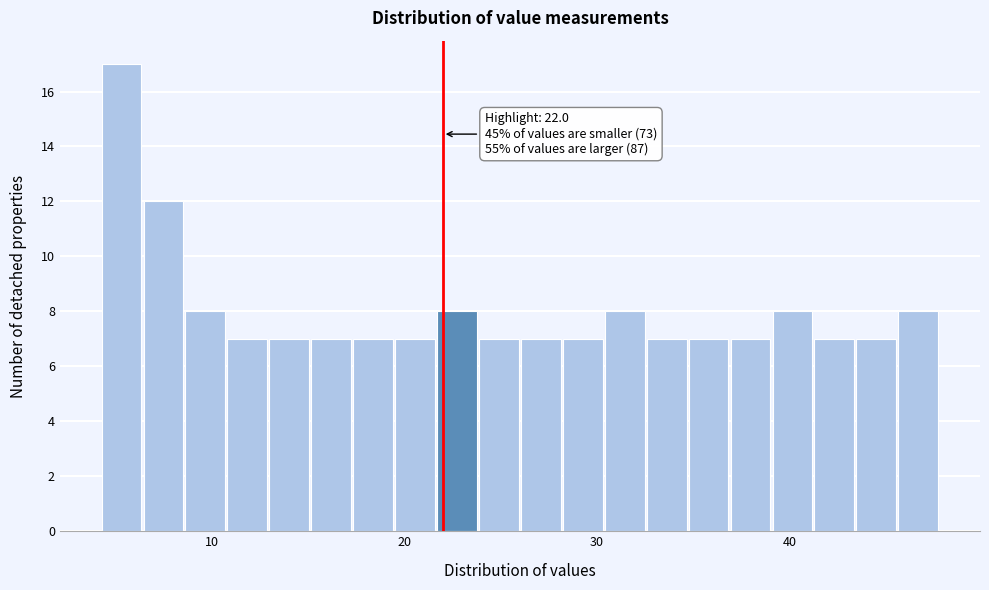

Around what value on the x-axis is the tallest bar? Give the approximate position of its centre, as read against the axis.

5